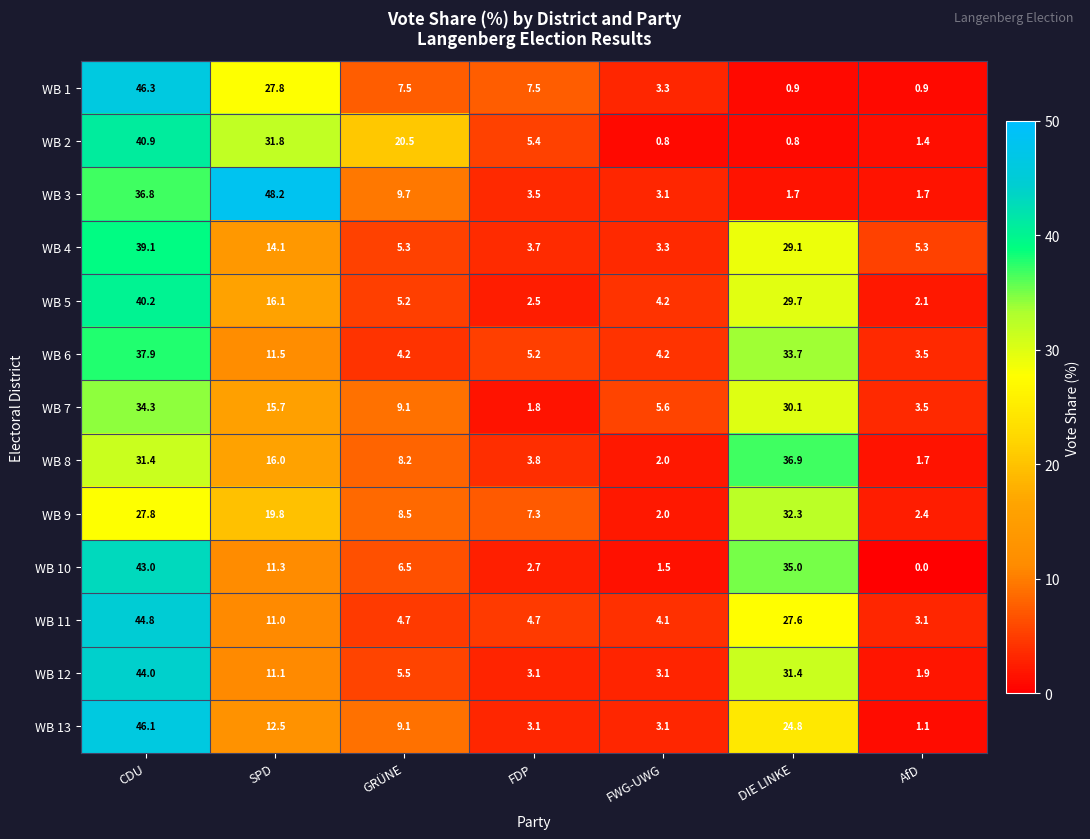

What is the total value across all series at FWG-UWG?

40.3